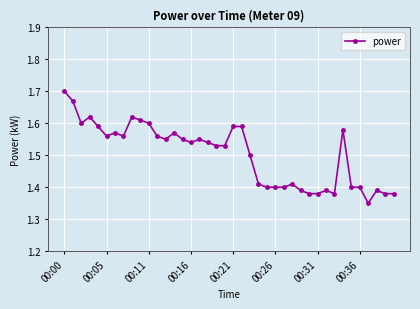

What is the difference between the maximum and second lowest values?

0.3